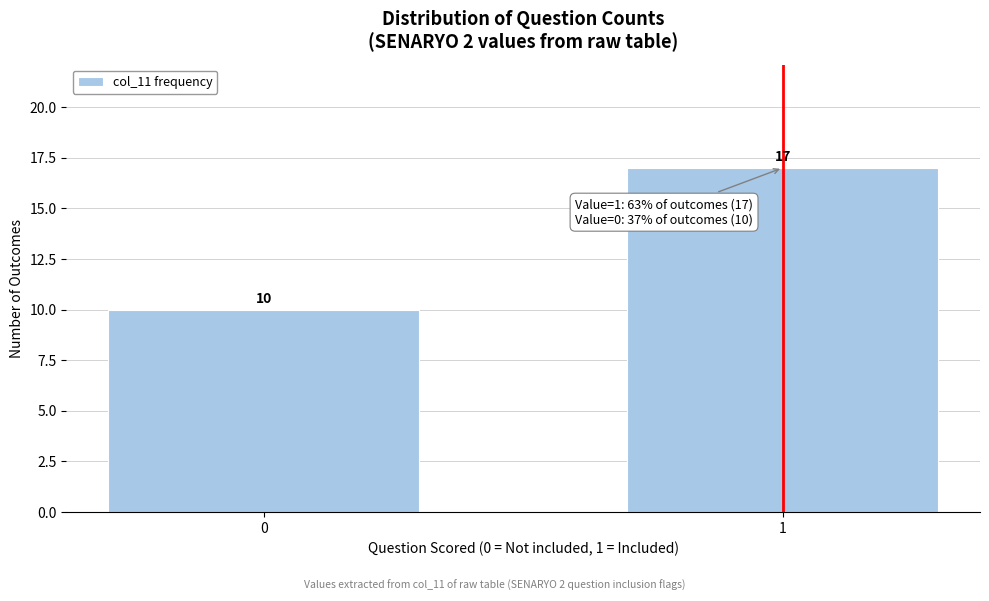

Reading right to left, list all the values displayed in this chart.

1=17	0=10